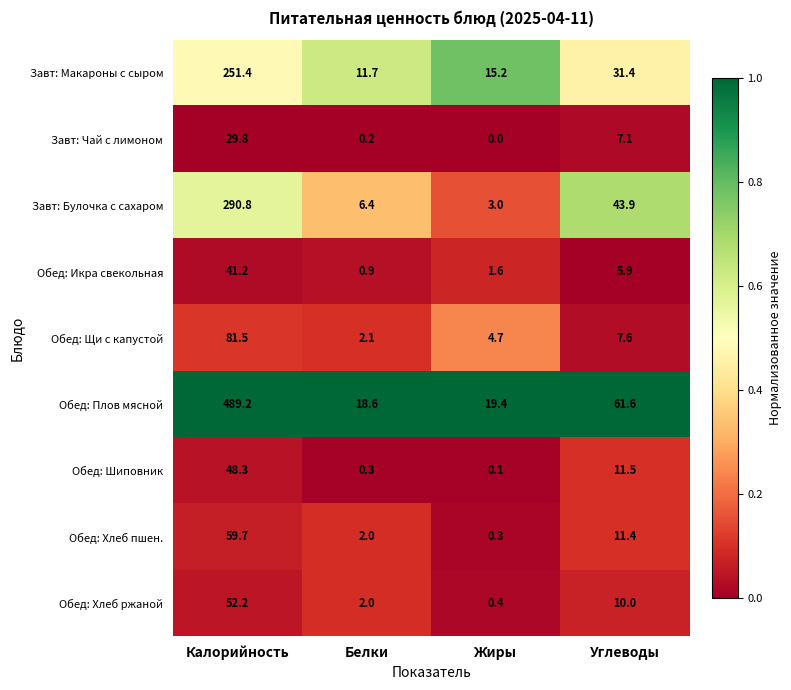

What is the highest value of the Обед: Хлеб пшен. series?

59.7